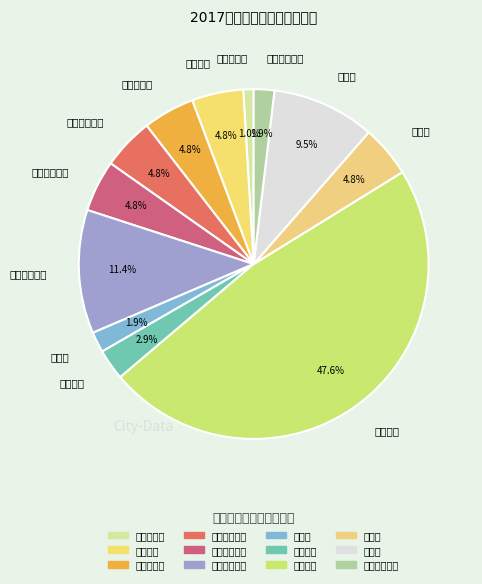

What is the smallest slice in the pie chart?

锡林浩特市